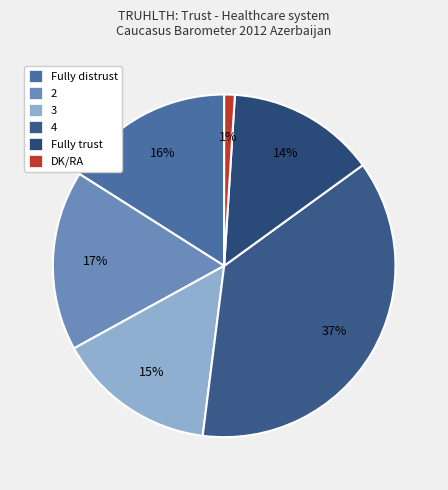

Which slice is the smallest?

DK/RA